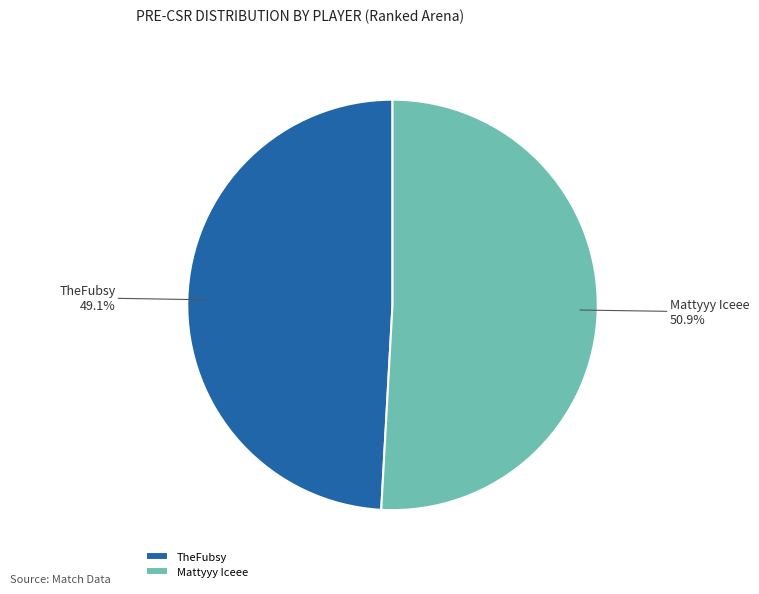

Which category has the biggest portion of the pie?

Mattyyy Iceee